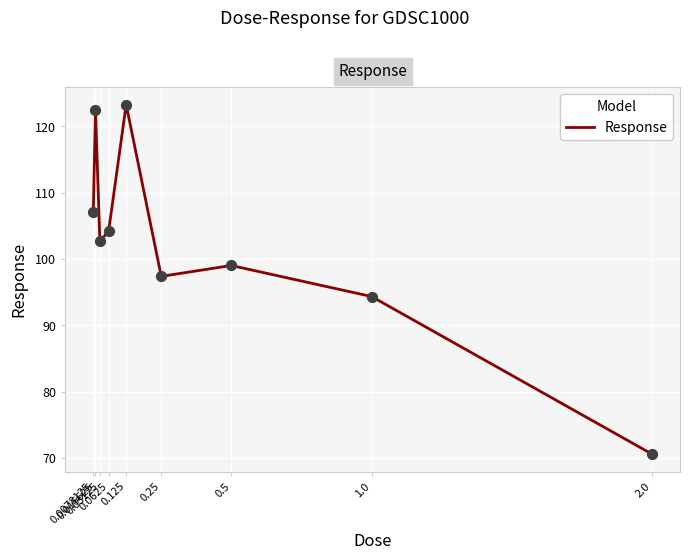

What is the change in value from 0.015625 to 0.0625?

-18.2